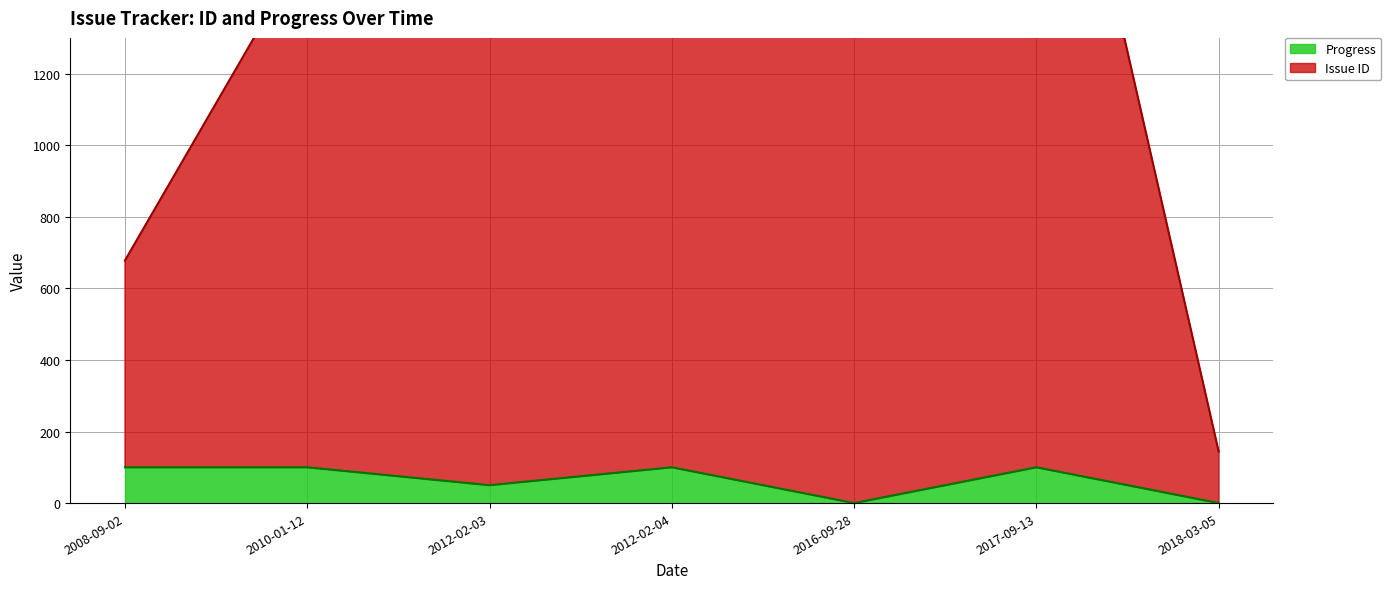

At how many categories does at least one series exceed 4052?

2